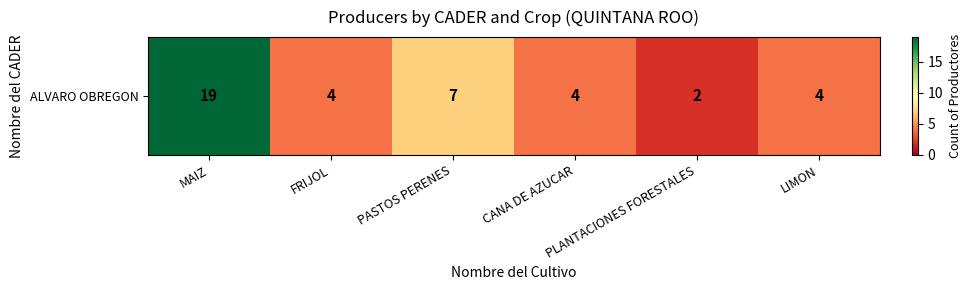

Which category has the highest value across all series?

MAIZ